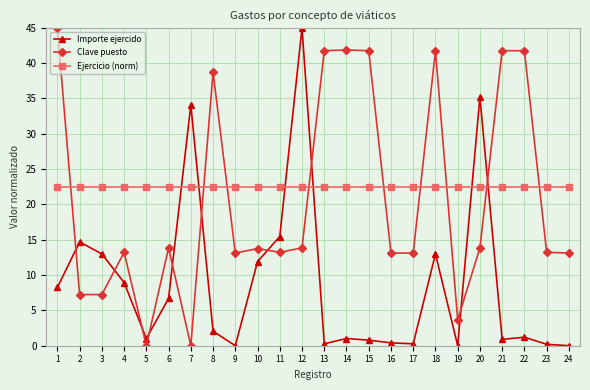

Is this an area chart (filled region under the line)?

No